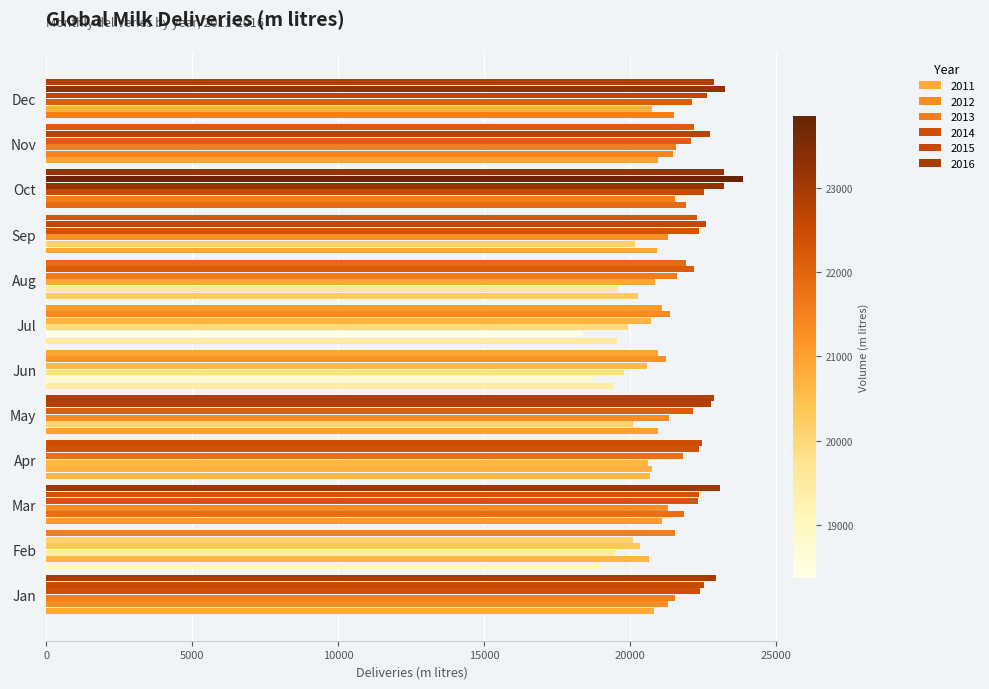

Count the number of categories in the chart.

12